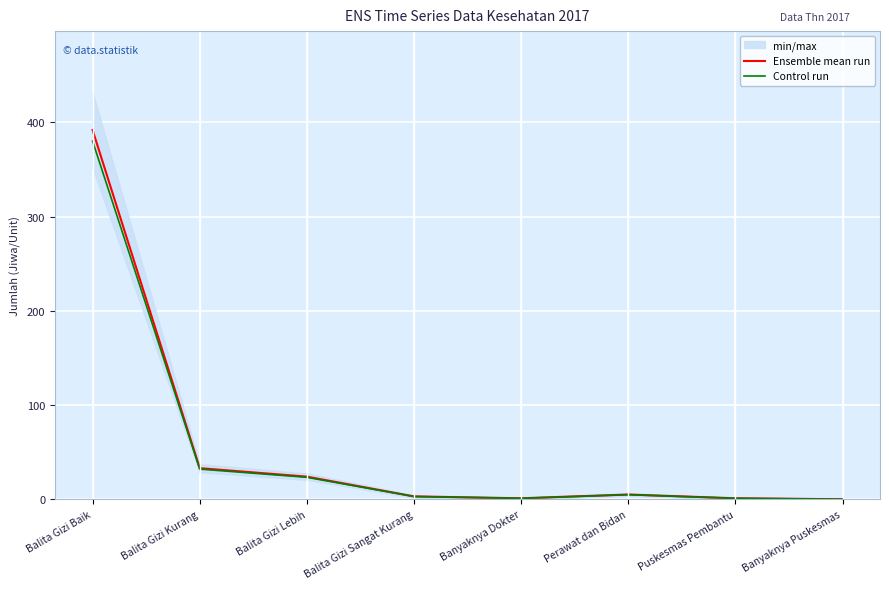

Reading left to right, list all the values displayed in this chart.

Ensemble mean run: 392.0	33.0	24.0	3.0	1.0	5.0	1.0	0.0
Control run: 380.2	32.0	23.3	2.9	1.0	4.8	1.0	0.0